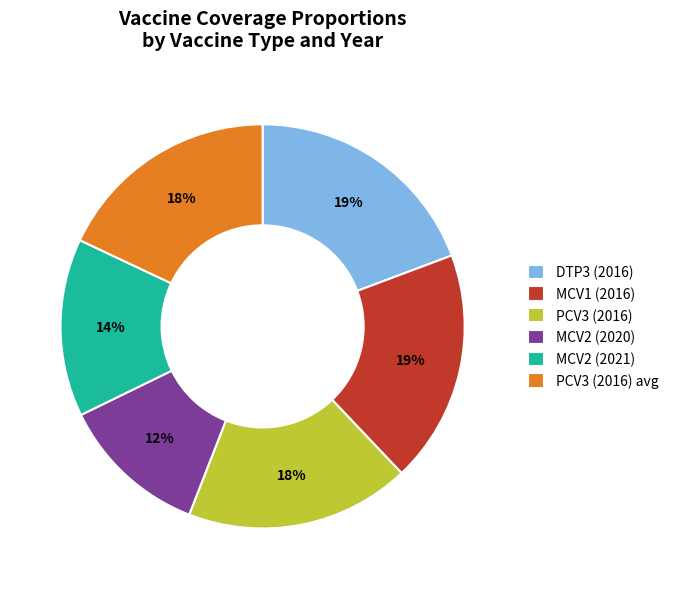

Does any single category account for the majority?

No